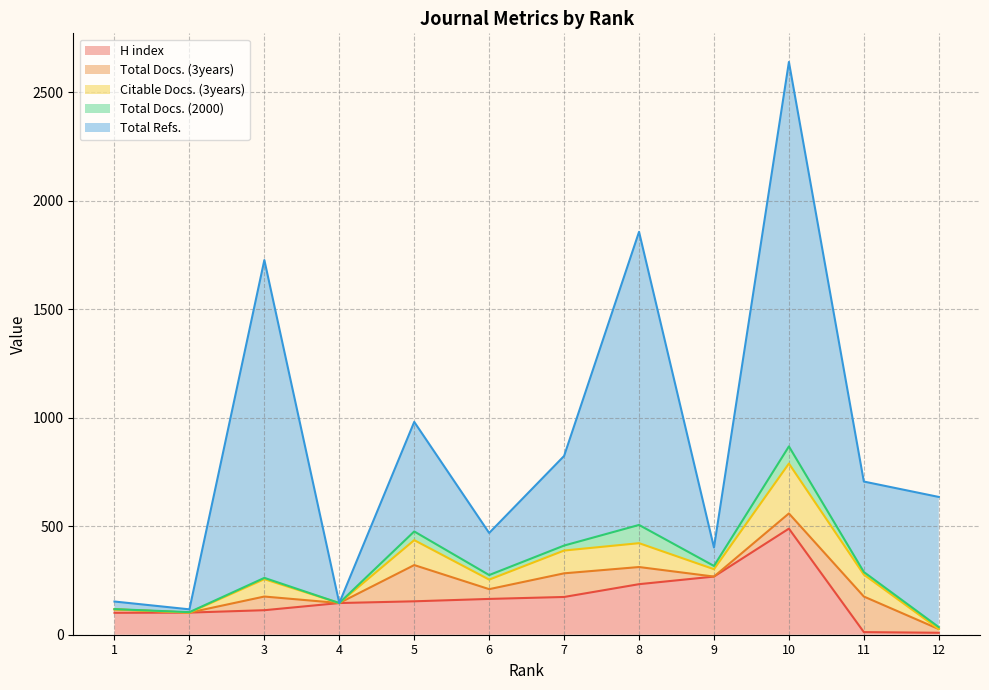

Where is the first local minimum for Total Docs. (2000)?

4